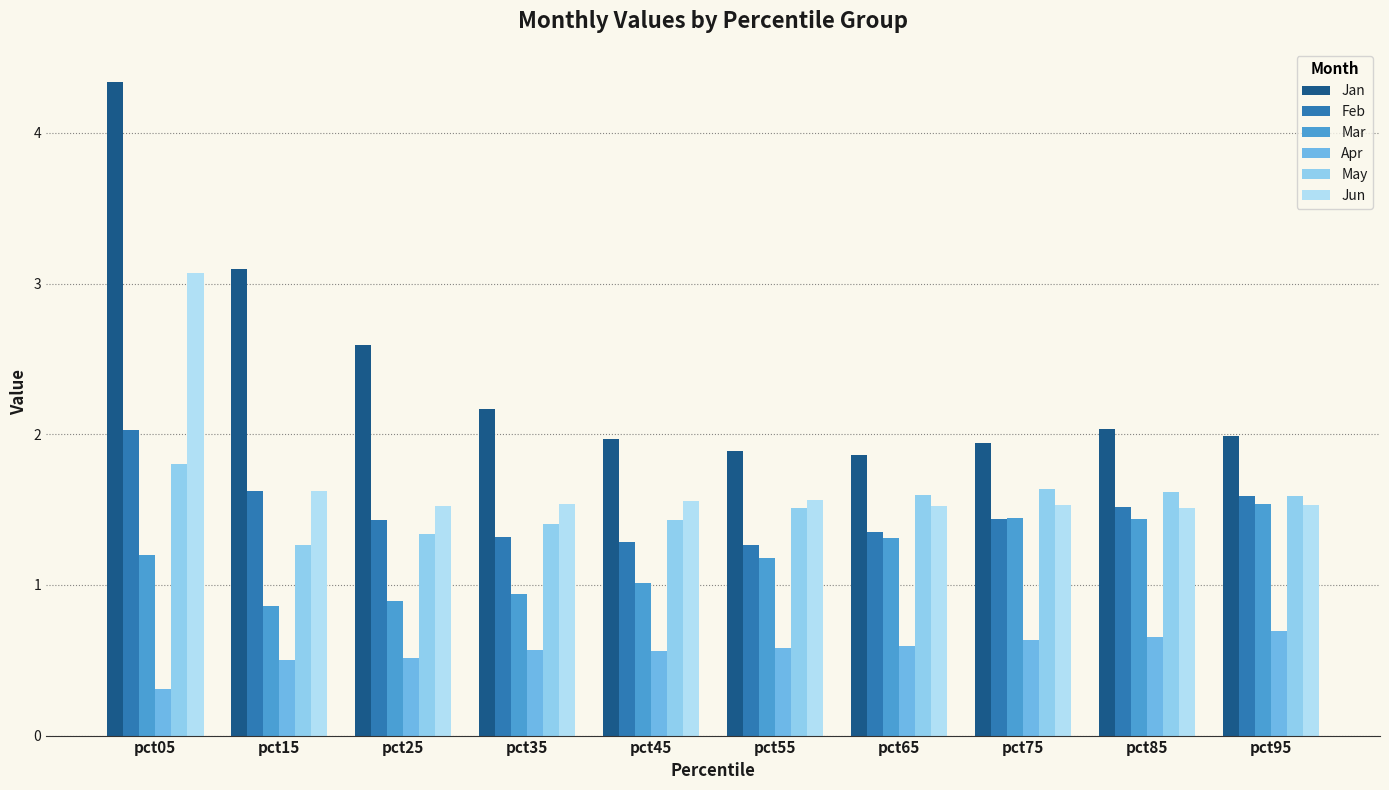

Reading left to right, what are all the values shown in this chart?

Jan: 4.3	3.1	2.6	2.2	2.0	1.9	1.9	1.9	2.0	2.0
Feb: 2.0	1.6	1.4	1.3	1.3	1.3	1.4	1.4	1.5	1.6
Mar: 1.2	0.9	0.9	0.9	1.0	1.2	1.3	1.4	1.4	1.5
Apr: 0.3	0.5	0.5	0.6	0.6	0.6	0.6	0.6	0.7	0.7
May: 1.8	1.3	1.3	1.4	1.4	1.5	1.6	1.6	1.6	1.6
Jun: 3.1	1.6	1.5	1.5	1.6	1.6	1.5	1.5	1.5	1.5